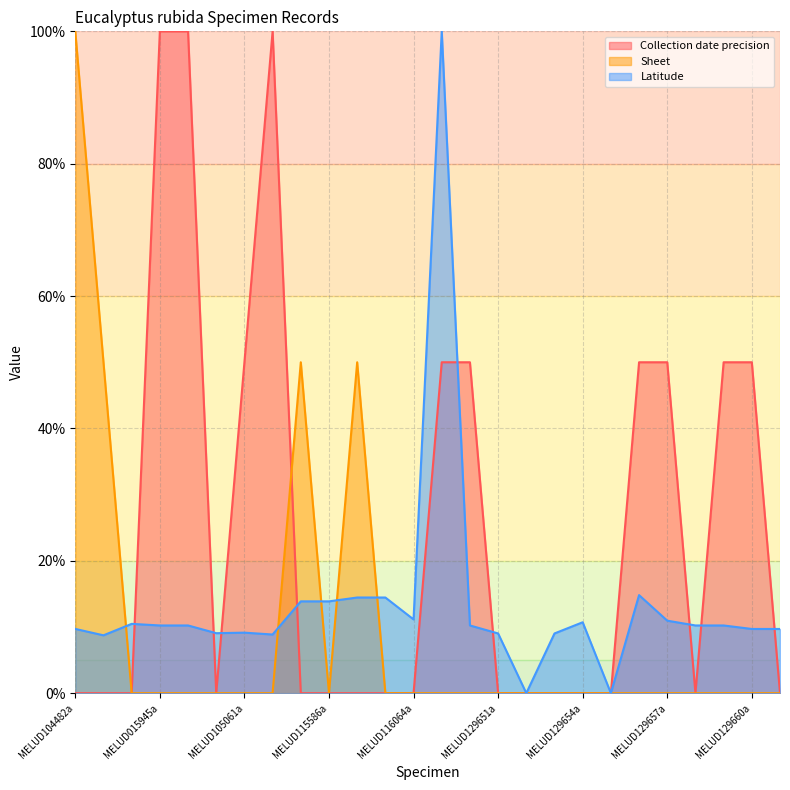

What is the difference between the maximum and minimum values in the Sheet series?

100.0